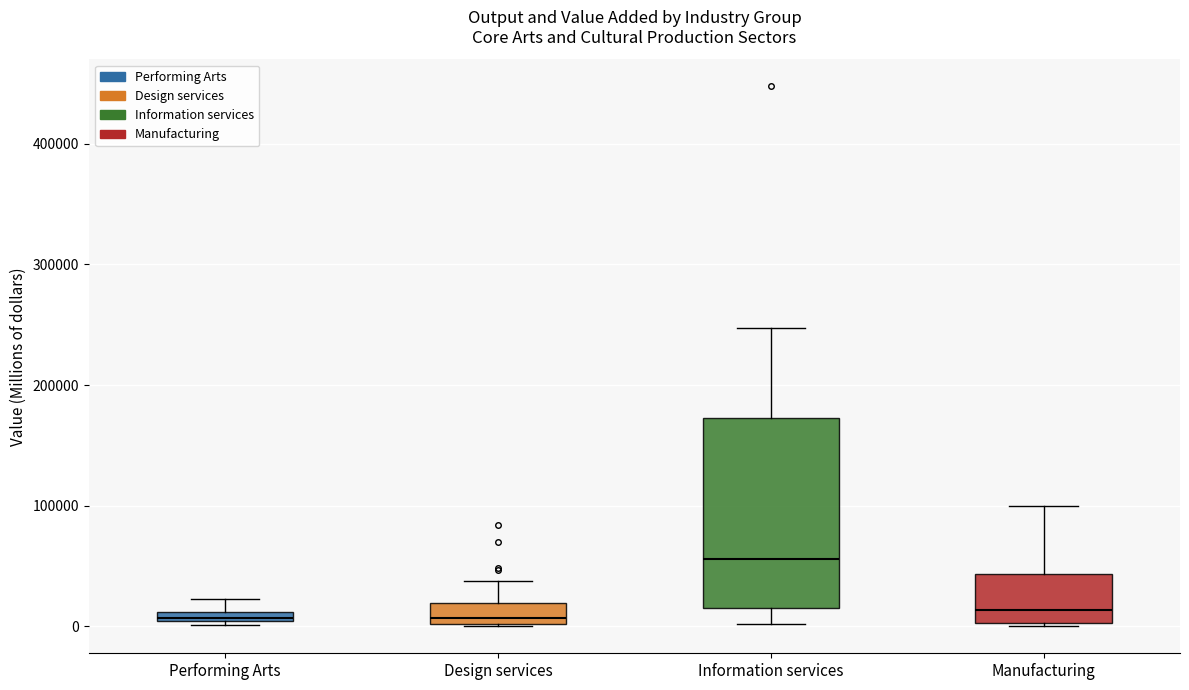

Which box has the highest median line?

Information services